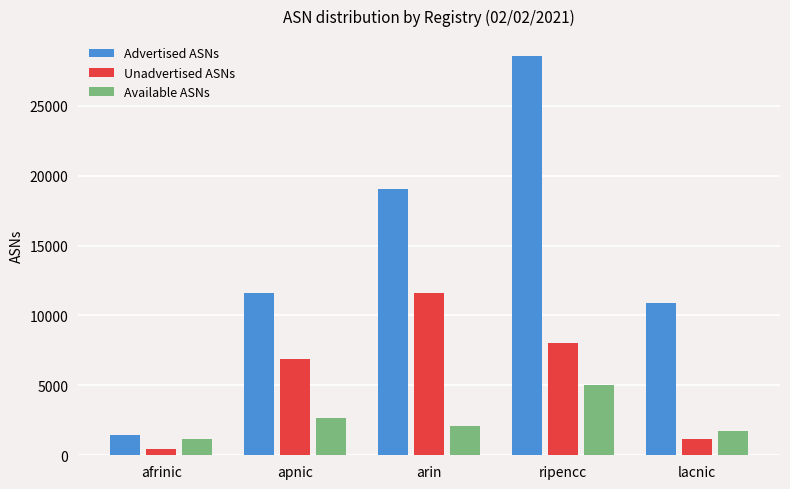

Reading left to right, transcribe all the data shown in this chart.

Advertised ASNs: 1474	11588	19062	28557	10896
Unadvertised ASNs: 438	6869	11622	8033	1189
Available ASNs: 1148	2686	2061	5055	1709